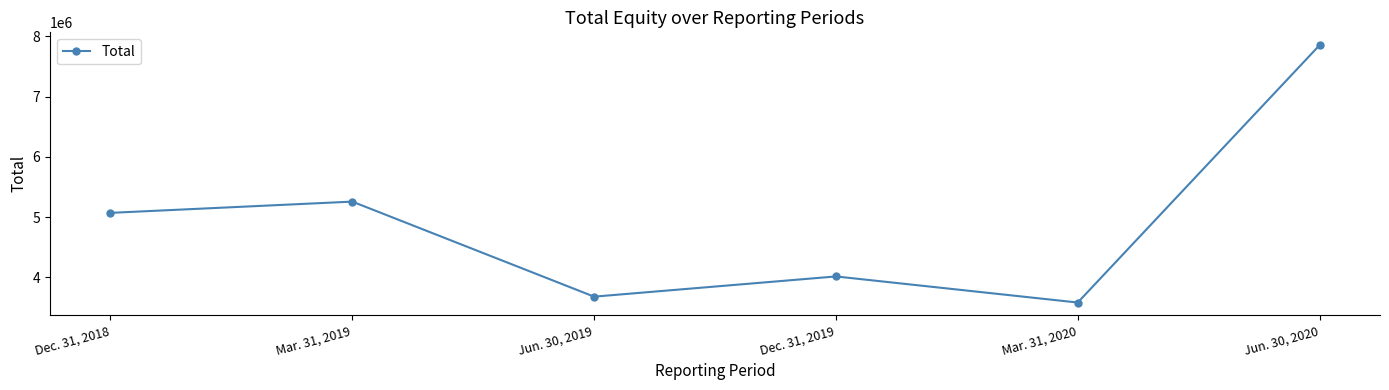

Rank the categories by value from highest to lowest.

Jun. 30, 2020, Mar. 31, 2019, Dec. 31, 2018, Dec. 31, 2019, Jun. 30, 2019, Mar. 31, 2020